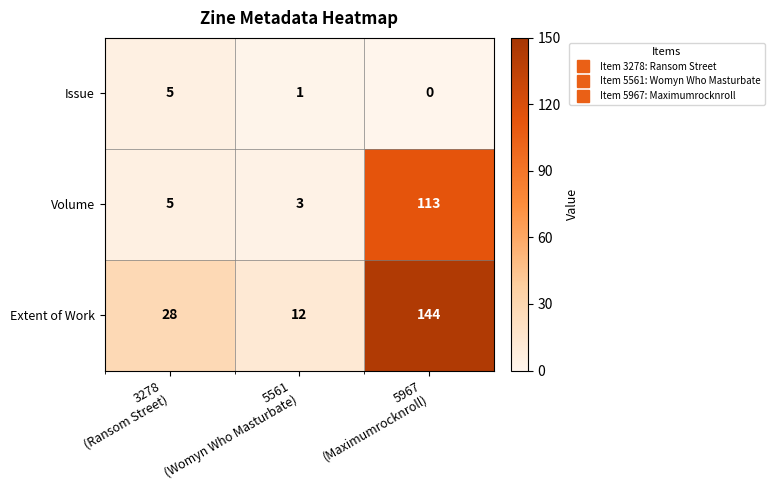

Rank the series by their maximum value, from lowest to highest.

Issue, Volume, Extent of Work